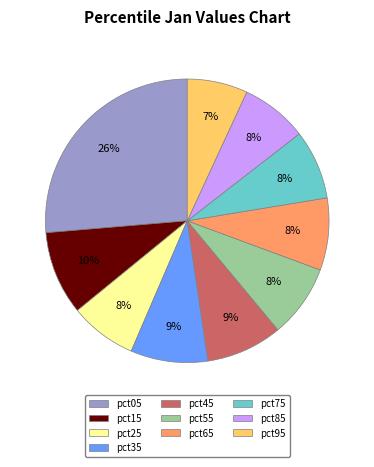

Count the number of slices in the pie.

10